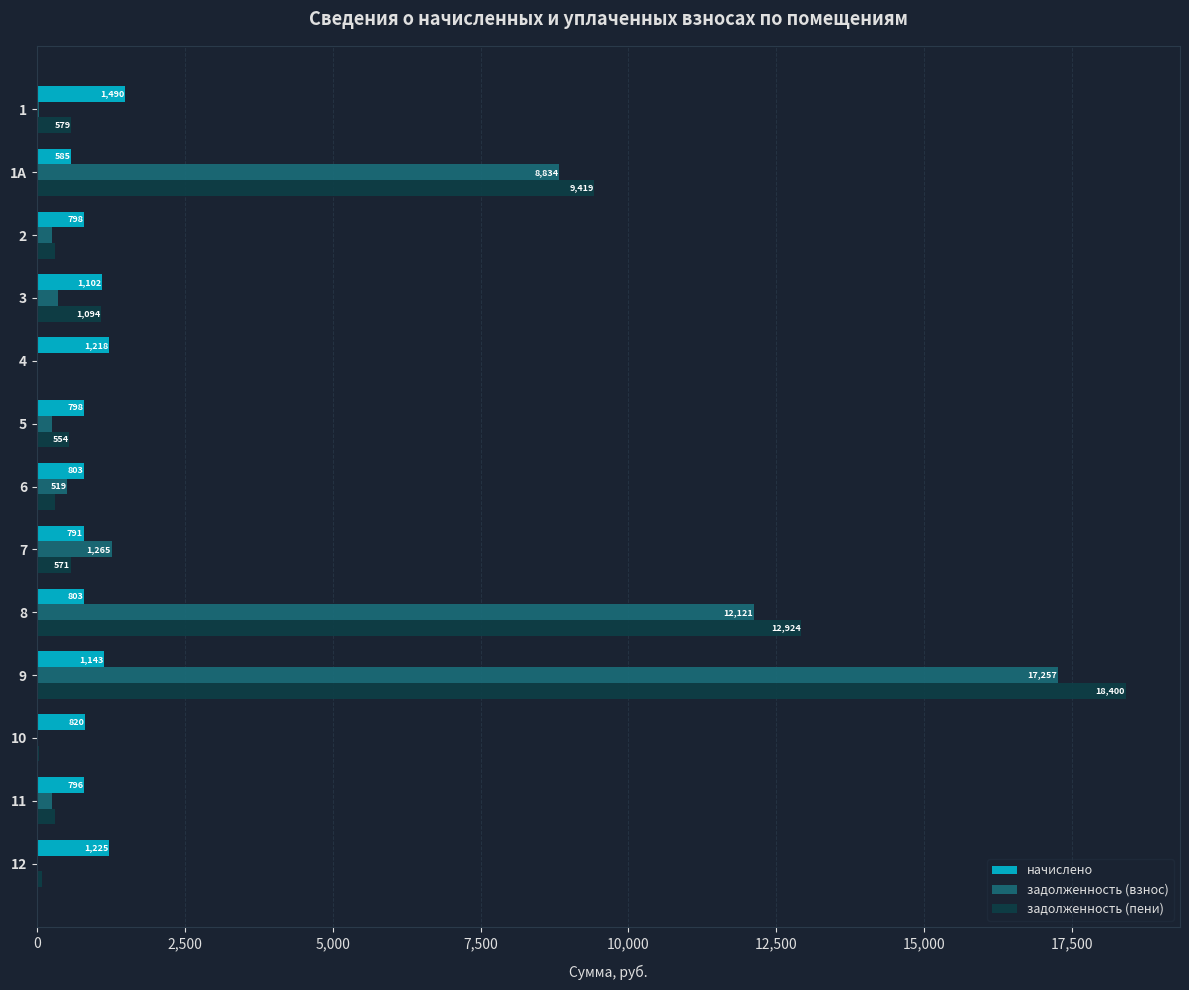

The задолженность (взнос) series shows 1264.8 at 7. True or false?

True